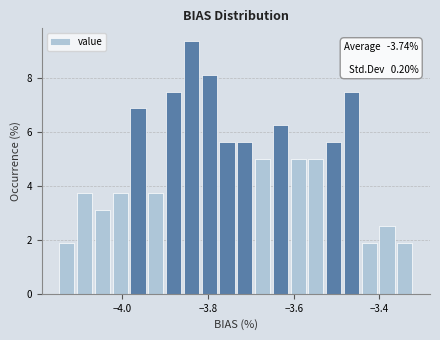

Read against the x-axis, roughly where is the centre of the tallest bar?

-3.84